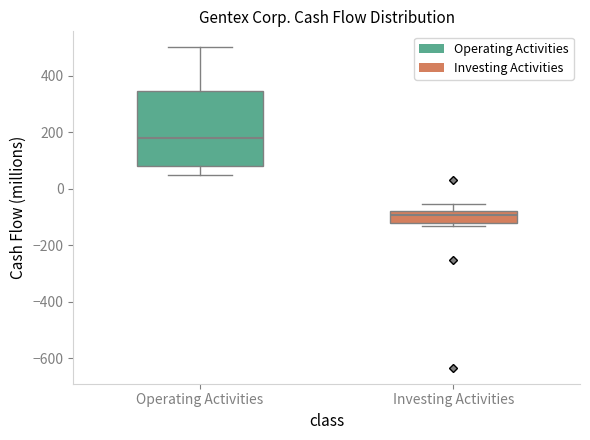

Reading left to right, read every box against the y-axis: the position of its median line, the range the box covers, and the ends of its whiskers. The values are not printed on the chart, so give them approximately, as read against the axis.

Operating Activities: median 180, box 80 to 340, whiskers 60 to 500
Investing Activities: median -100, box -120 to -80, whiskers -140 to -60